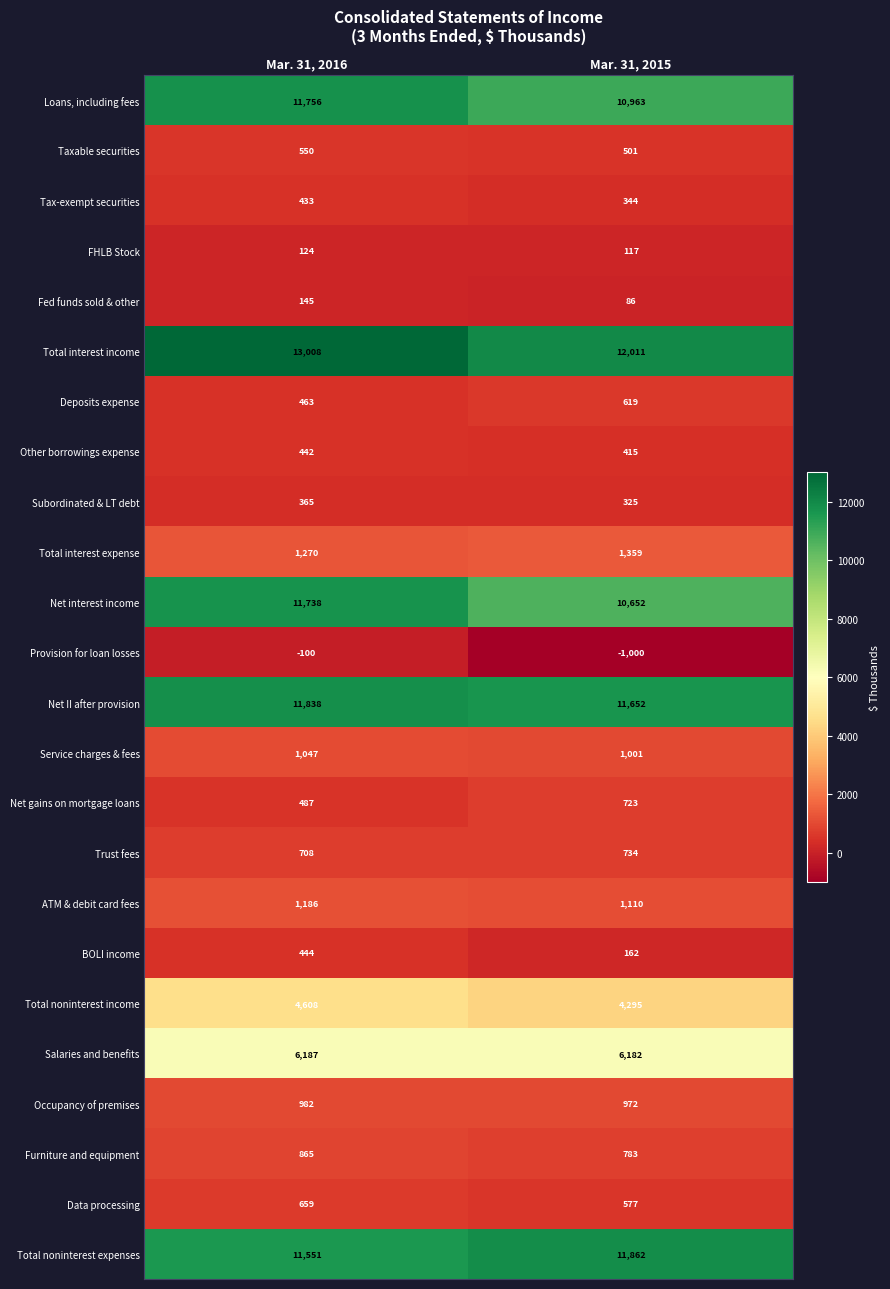

At which category is the sum across all series the highest?

Mar. 31, 2016